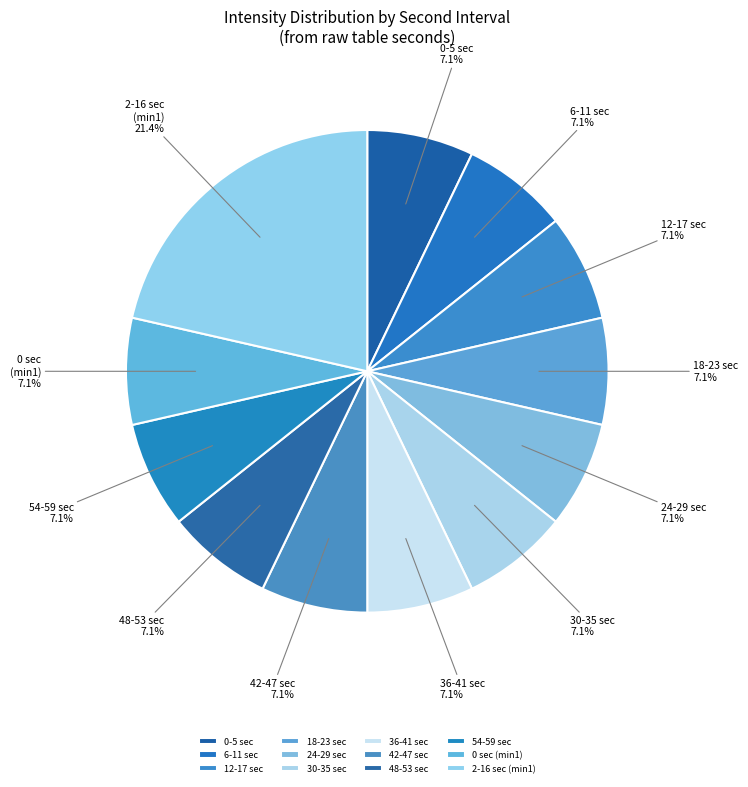

Is 18-23 sec the majority of the pie?

No